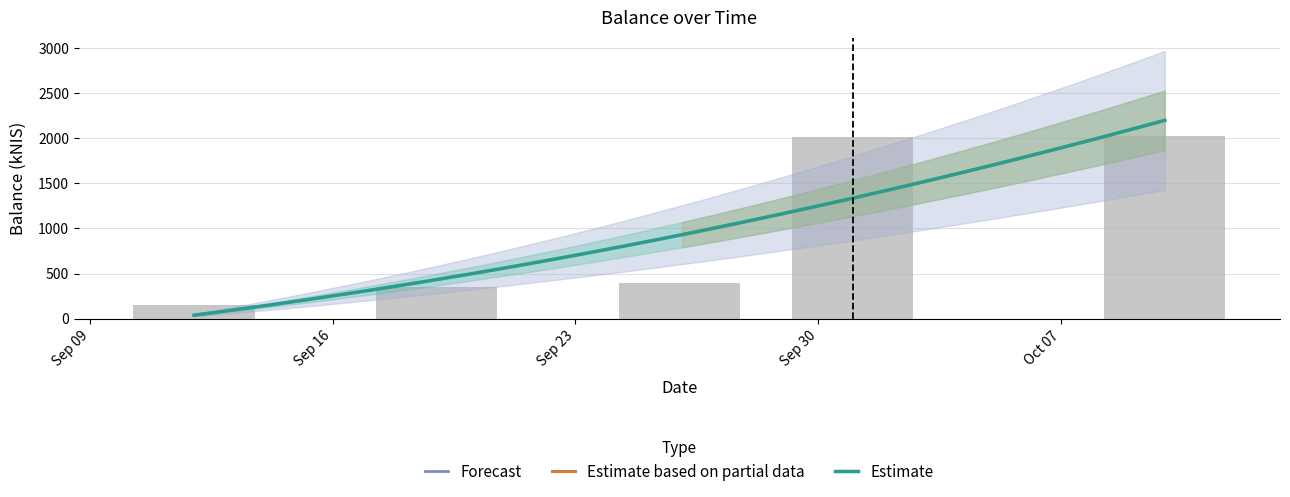

Rank the categories by value from lowest to highest.

2024-09-12, 2024-09-19, 2024-09-26, 2024-10-01, 2024-10-10